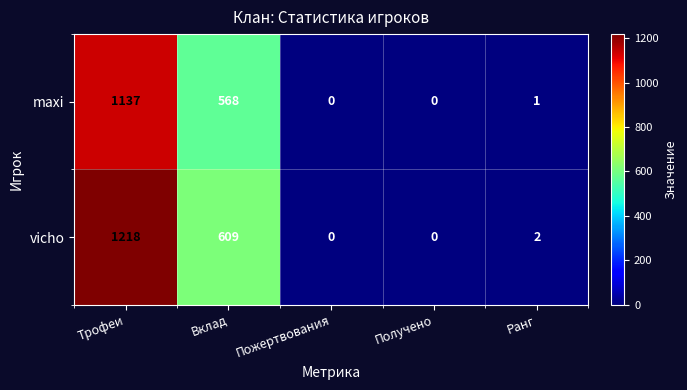

Which series has the widest spread of values?

vicho